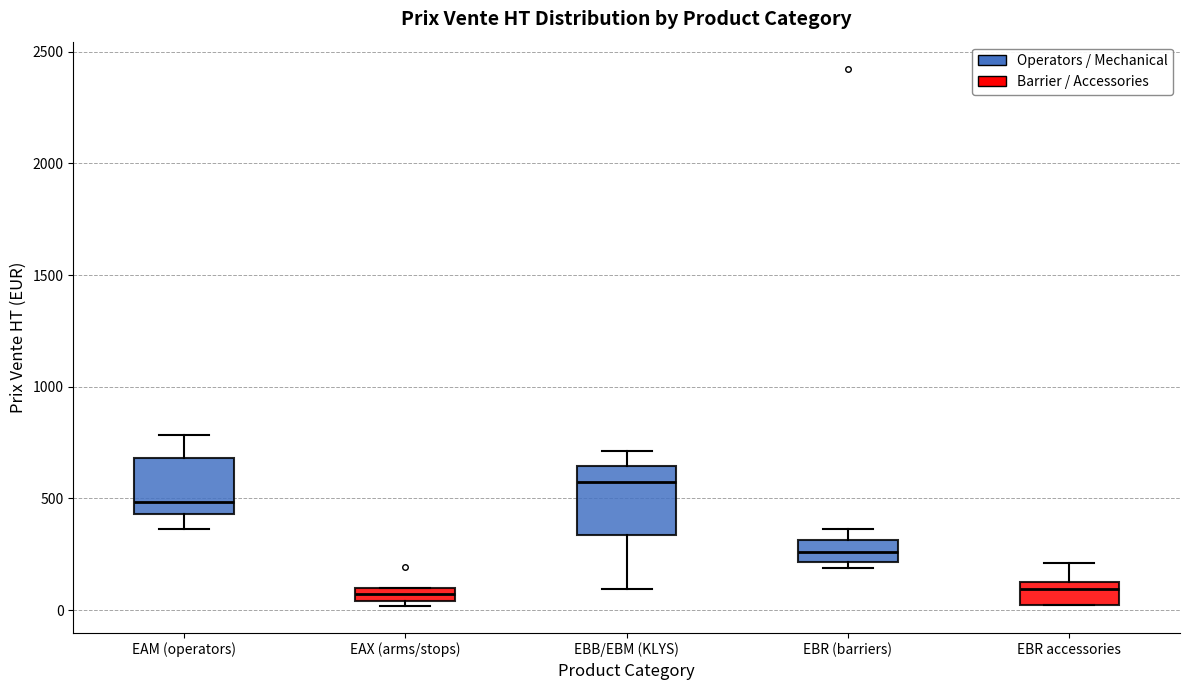

Comparing the boxes themselves (not the whiskers), which one is the tallest?

EBB/EBM (KLYS)